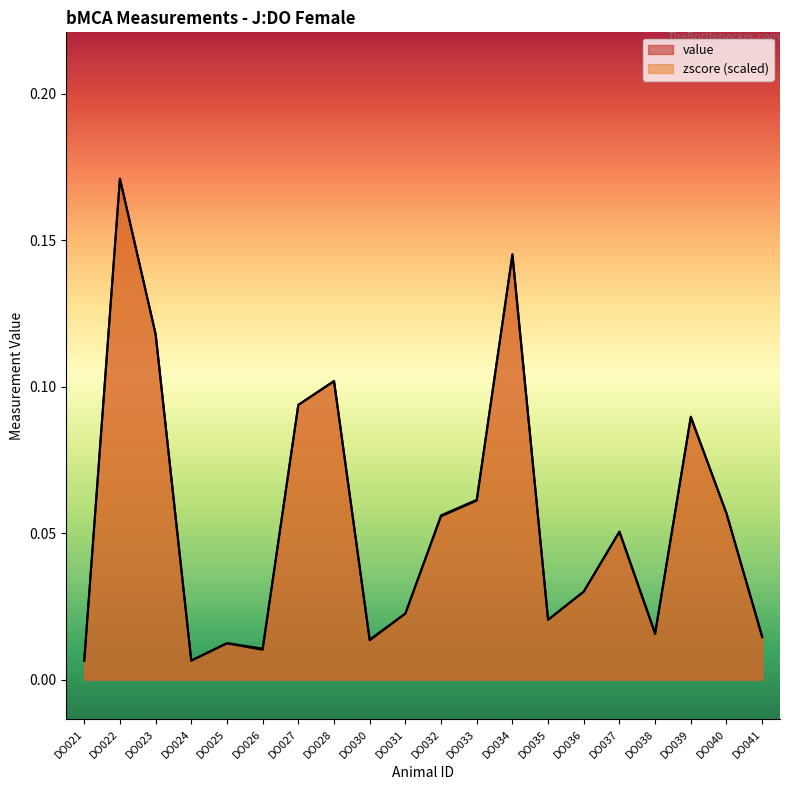

Between DO024 and DO041, which series saw the biggest shift?

value